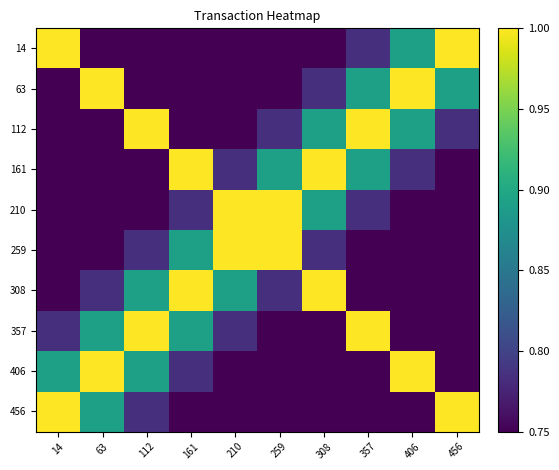

At which category is the sum across all series the highest?

112